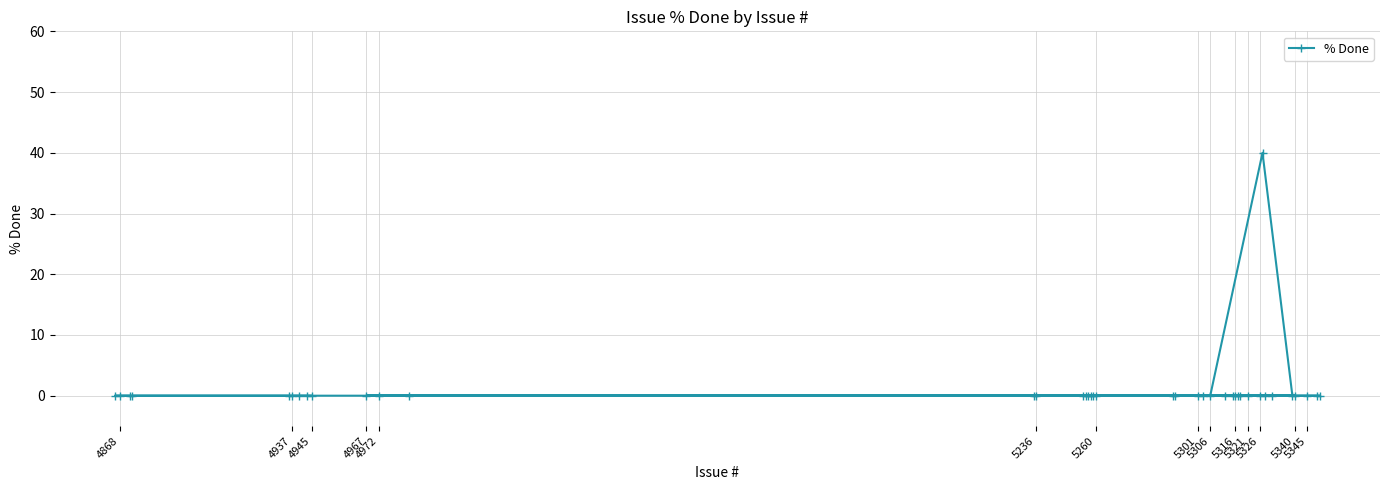

How many points are higher than both their immediate neighbors (excluding endpoints)?

1